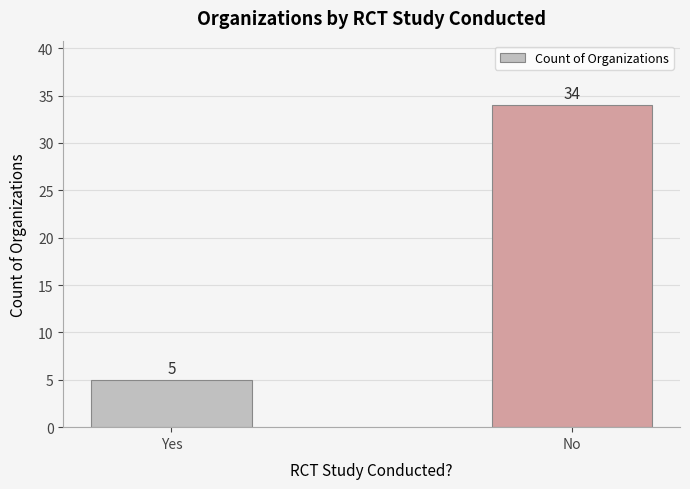

What is the sum of all values?

39